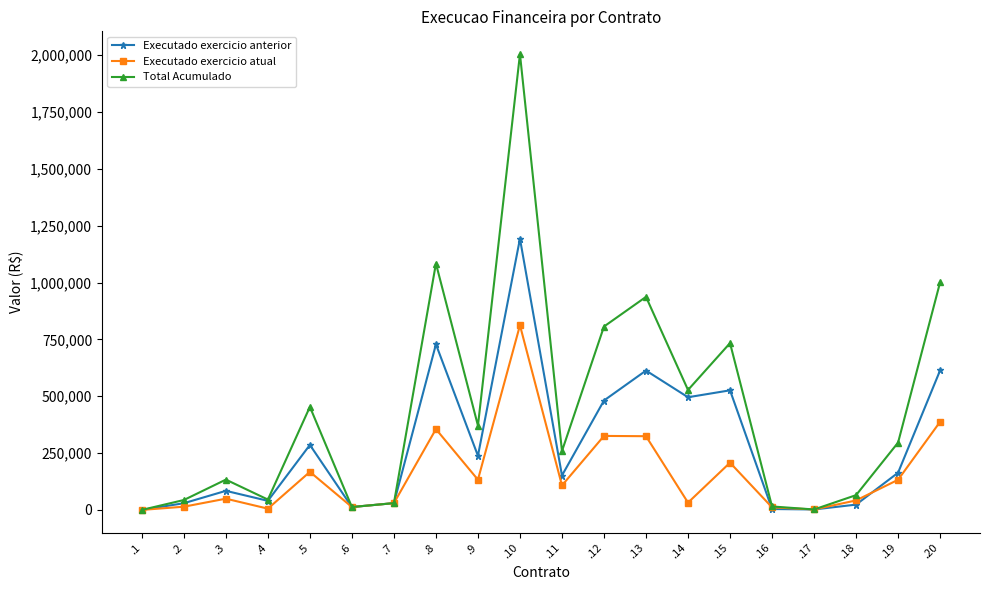

What is the average value of the Executado exercicio anterior series?

285698.8